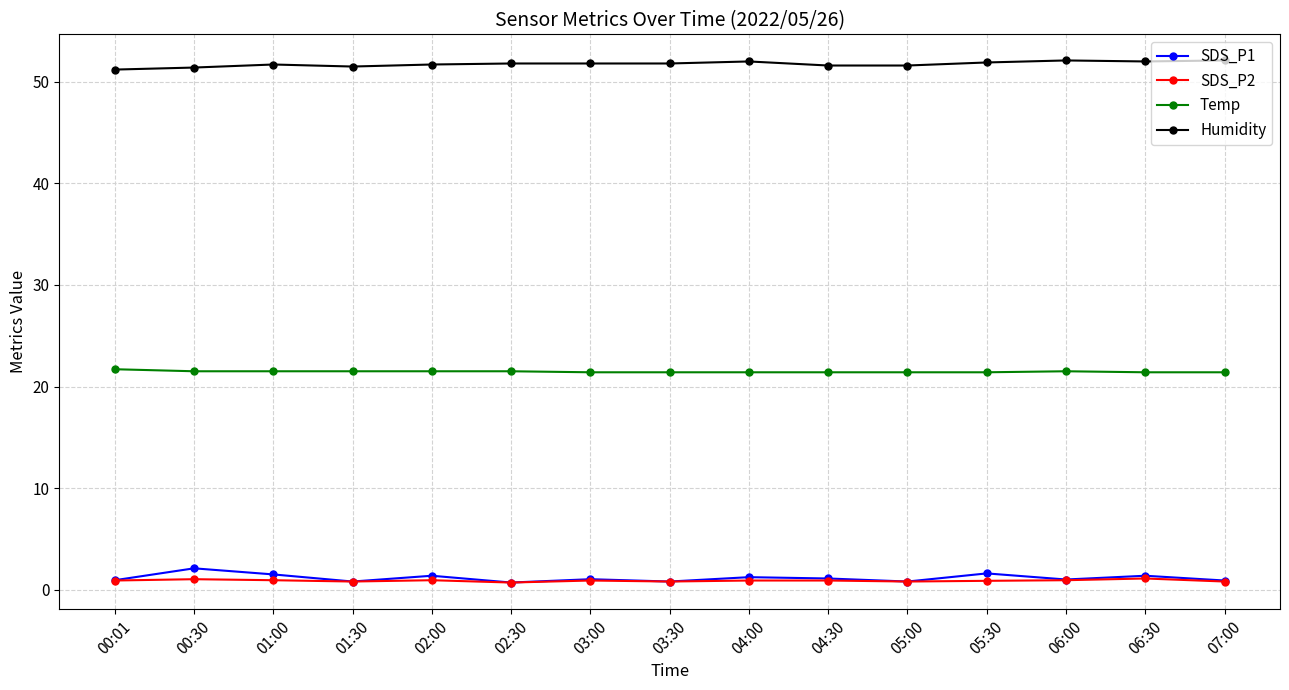

At how many categories does at least one series exceed 26?

15